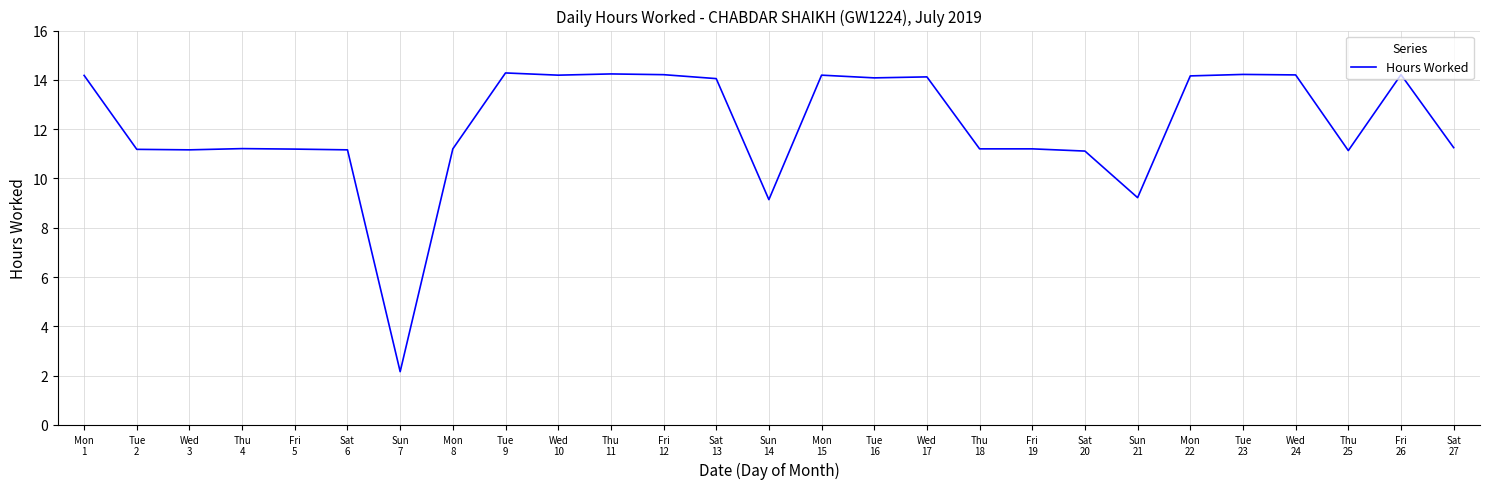

What is the smallest value displayed?

2.2